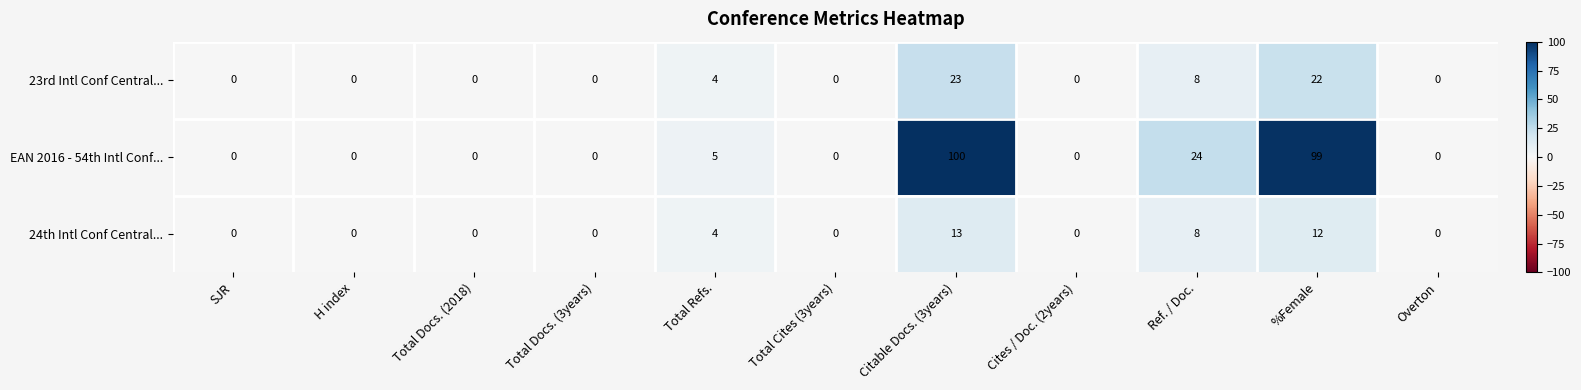

Which category has the highest value across all series?

Citable Docs. (3years)